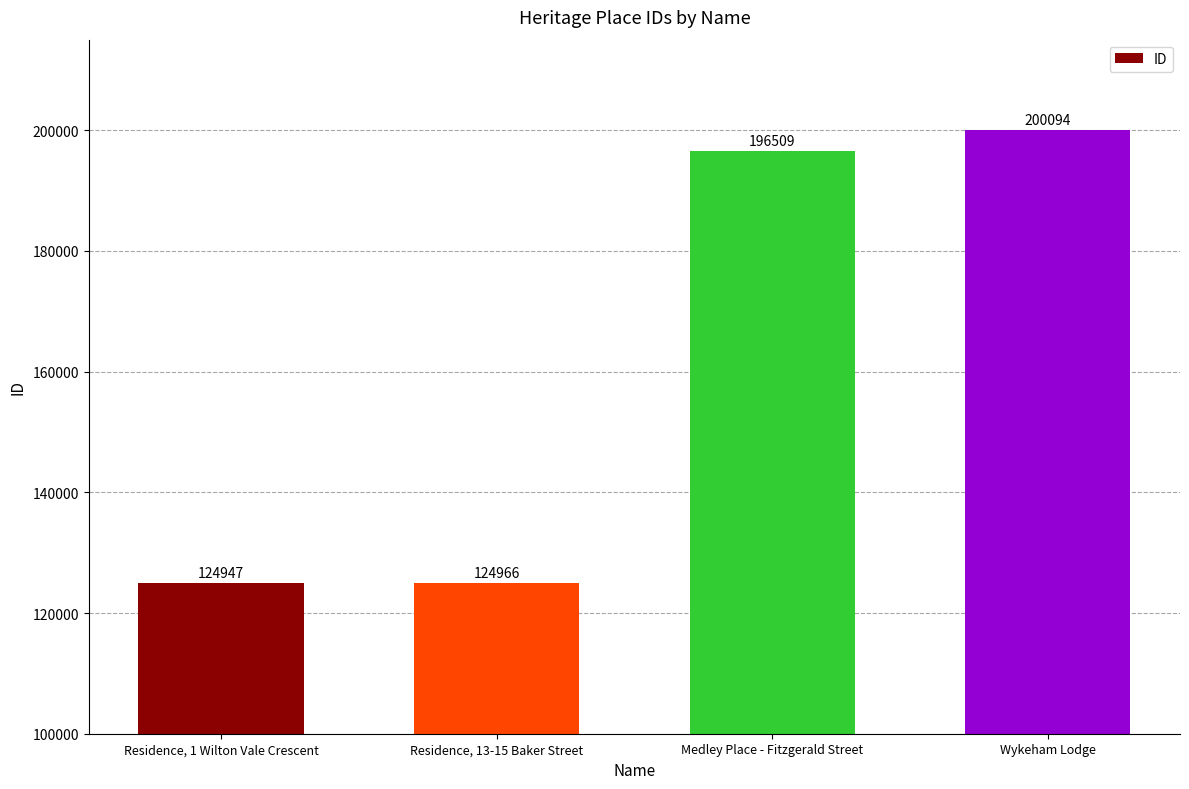

What value does the data have at Wykeham Lodge?

200094